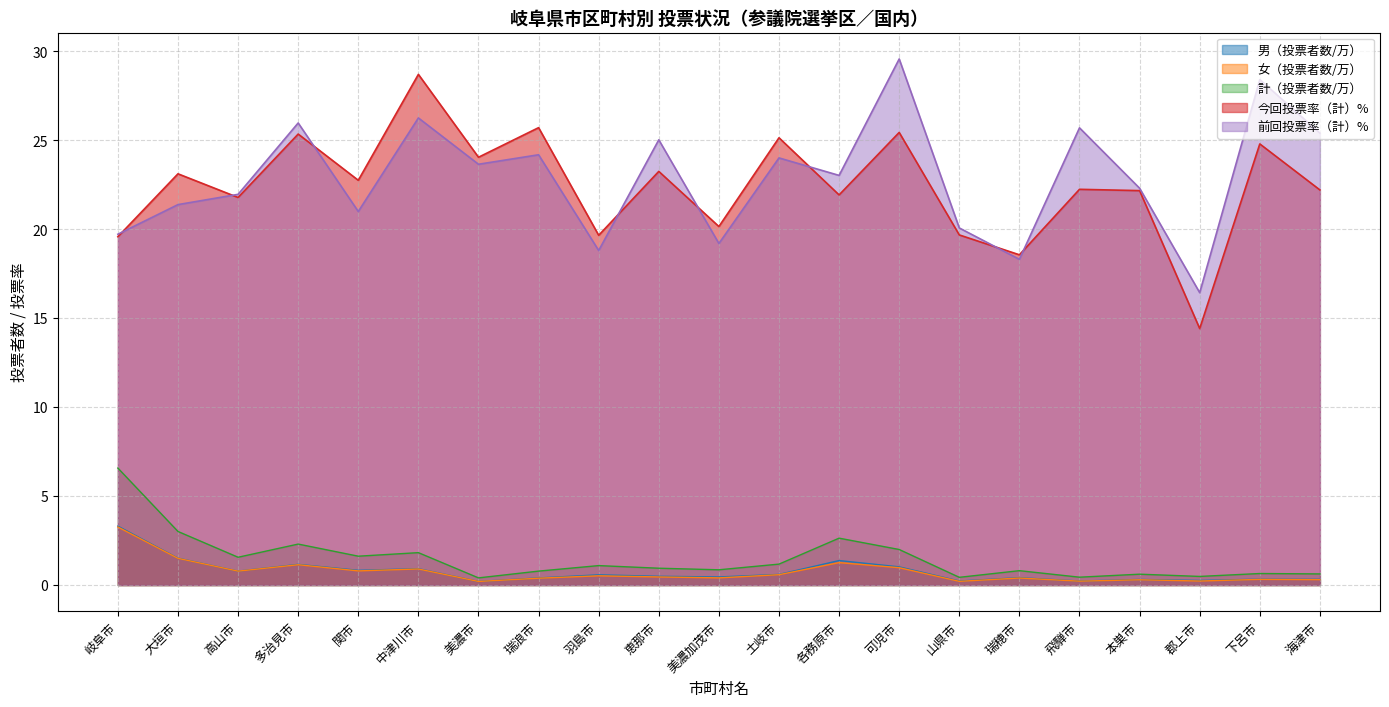

Reading right to left, what are all the values shown in this chart?

男（投票者数）: 0.3	0.3	0.3	0.3	0.2	0.4	0.2	1.0	1.4	0.6	0.5	0.5	0.6	0.4	0.2	0.9	0.8	1.2	0.8	1.5	3.3
女（投票者数）: 0.3	0.3	0.2	0.3	0.2	0.4	0.2	1.0	1.3	0.6	0.4	0.5	0.5	0.4	0.2	0.9	0.8	1.1	0.8	1.5	3.3
計（投票者数）: 0.6	0.6	0.5	0.6	0.4	0.8	0.4	2.0	2.6	1.2	0.9	0.9	1.1	0.8	0.4	1.8	1.6	2.3	1.6	3.0	6.6
今回投票率（計）: 22.2	24.8	14.4	22.2	22.3	18.6	19.7	25.4	21.9	25.1	20.2	23.3	19.7	25.7	24.1	28.7	22.8	25.4	21.8	23.1	19.6
前回投票率（計）: 25.4	28.4	16.4	22.3	25.7	18.3	20.1	29.6	23.0	24.0	19.2	25.0	18.8	24.2	23.7	26.3	21.0	26.0	22.0	21.4	19.7